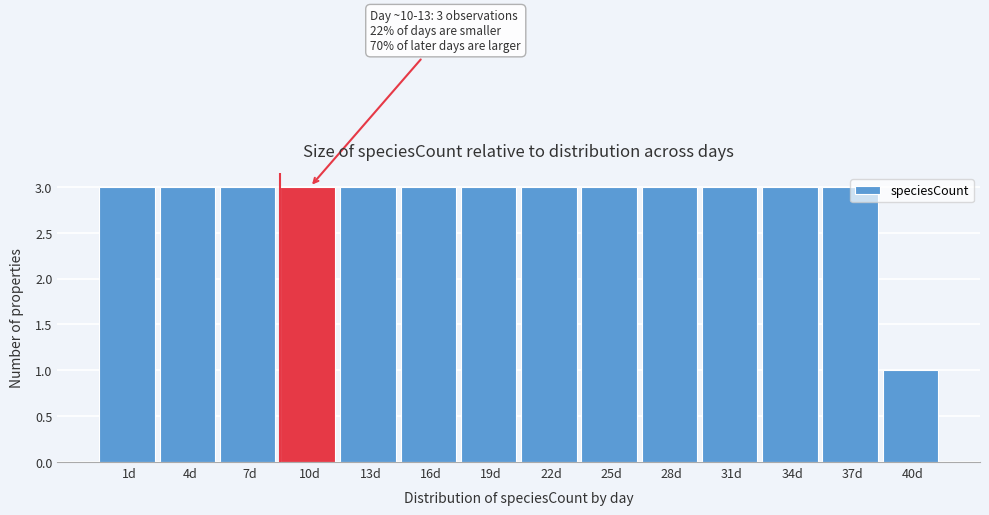

Reading right to left, list all the values displayed in this chart.

40d=1	37d=3	34d=3	31d=3	28d=3	25d=3	22d=3	19d=3	16d=3	13d=3	10d=3	7d=3	4d=3	1d=3